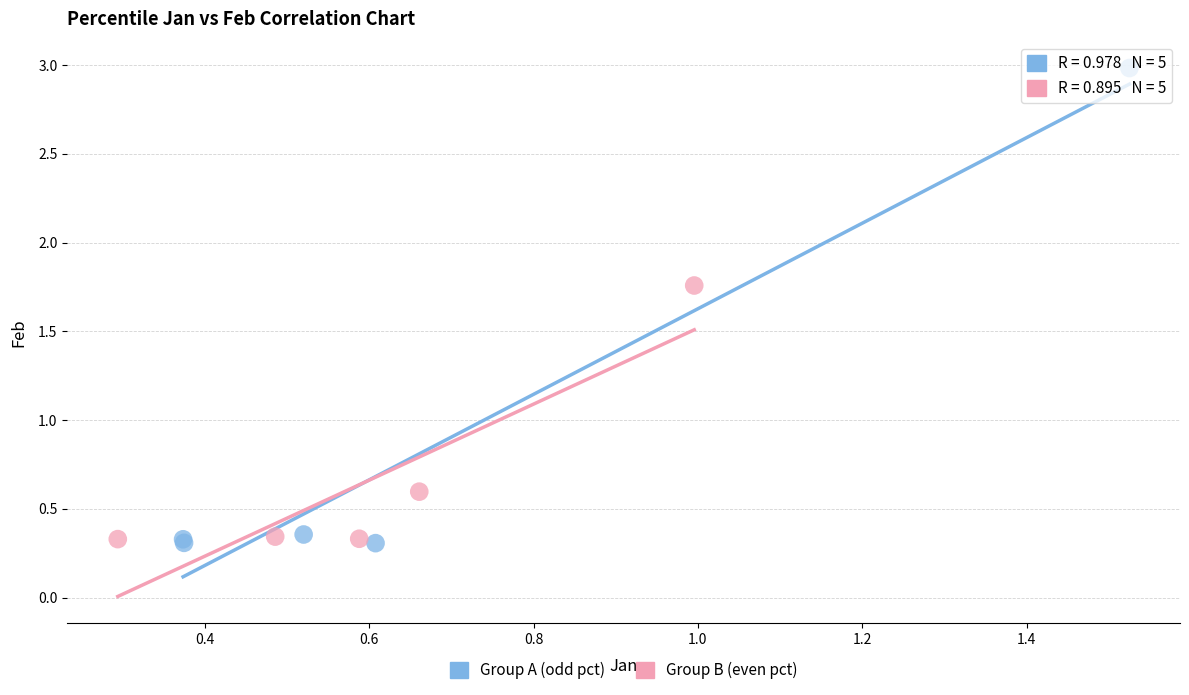

Which series reaches the maximum Y coordinate?

Group A (odd pct)